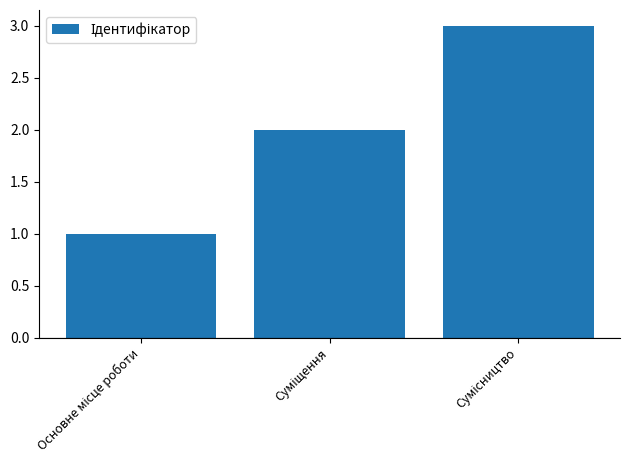

What is the sum of all values?

6